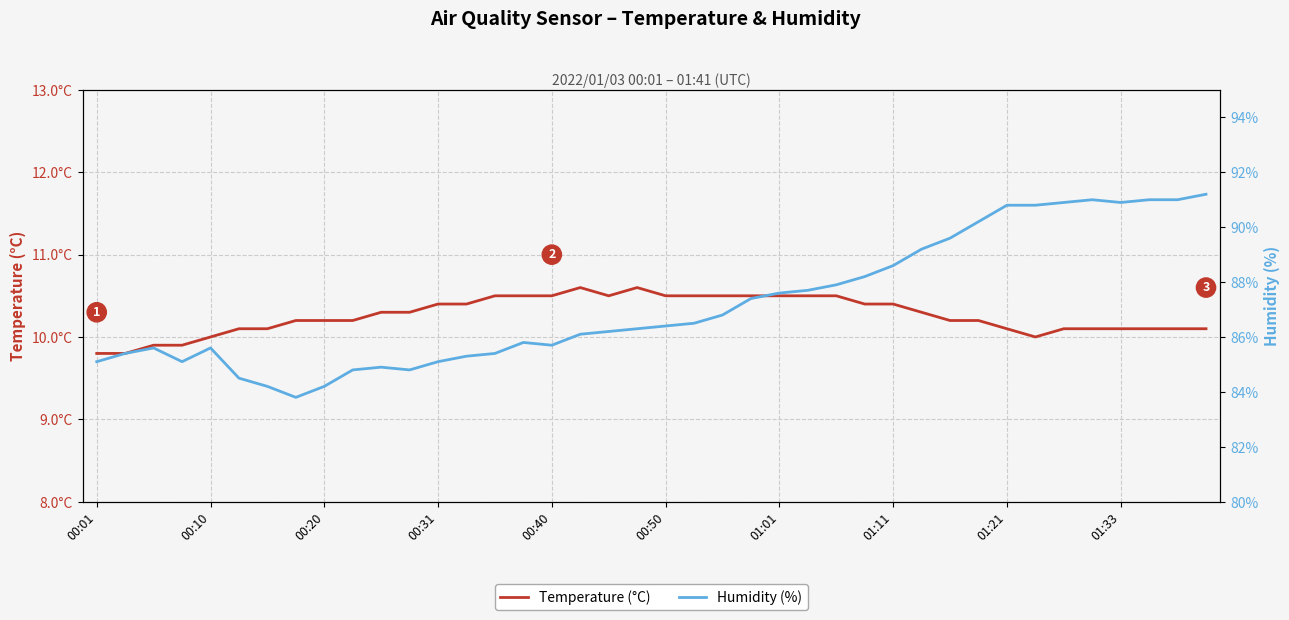

What is the total value across all series at 00:50?

96.9